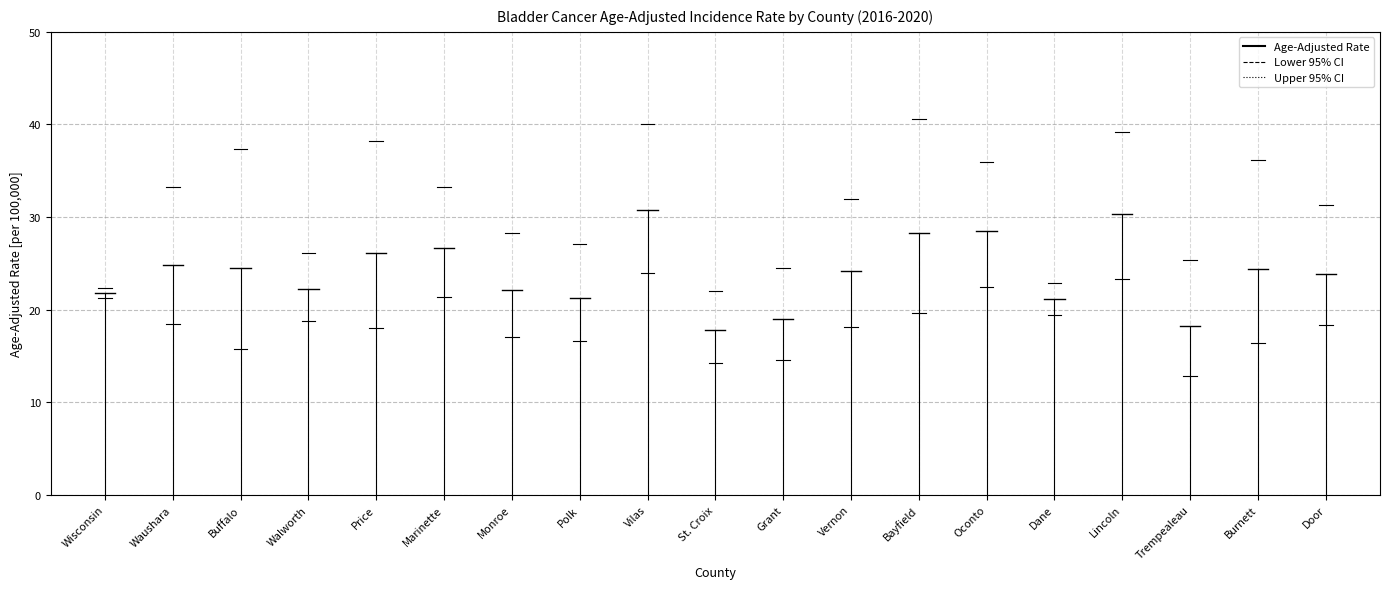

List the labels in order of Lower 95% CI value, smallest first.

Trempealeau, St. Croix, Grant, Buffalo, Burnett, Polk, Monroe, Price, Vernon, Door, Waushara, Walworth, Dane, Bayfield, Wisconsin, Marinette, Oconto, Lincoln, Vilas